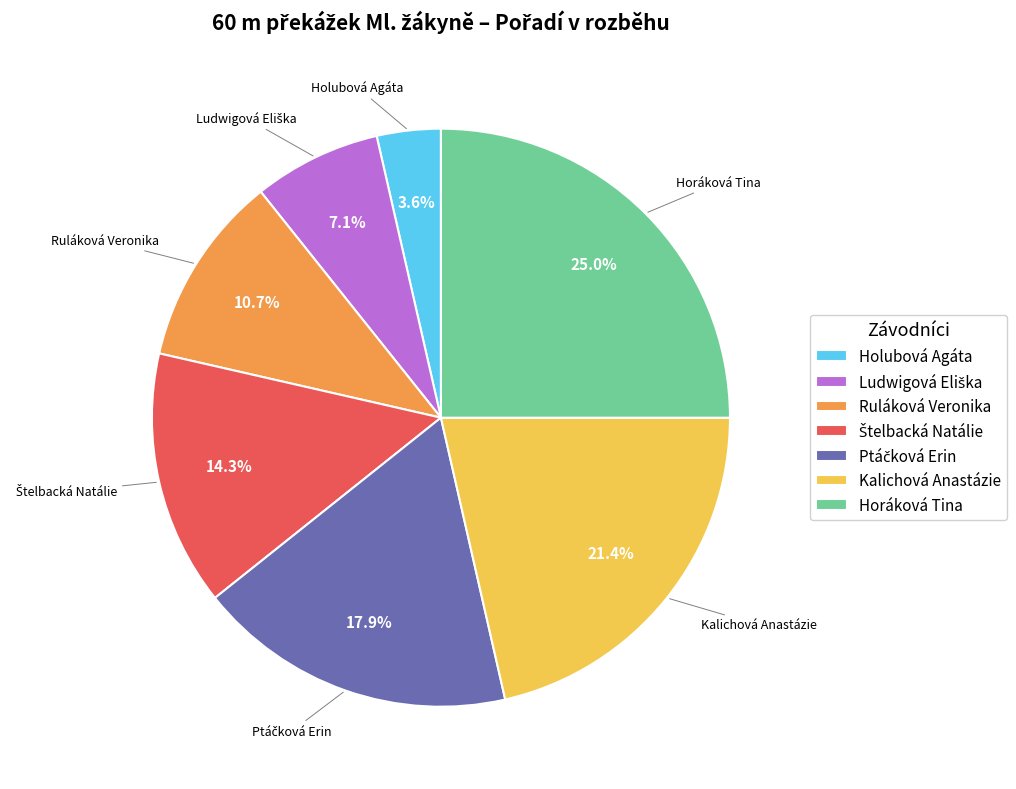

Which slice is the smallest?

Holubová Agáta